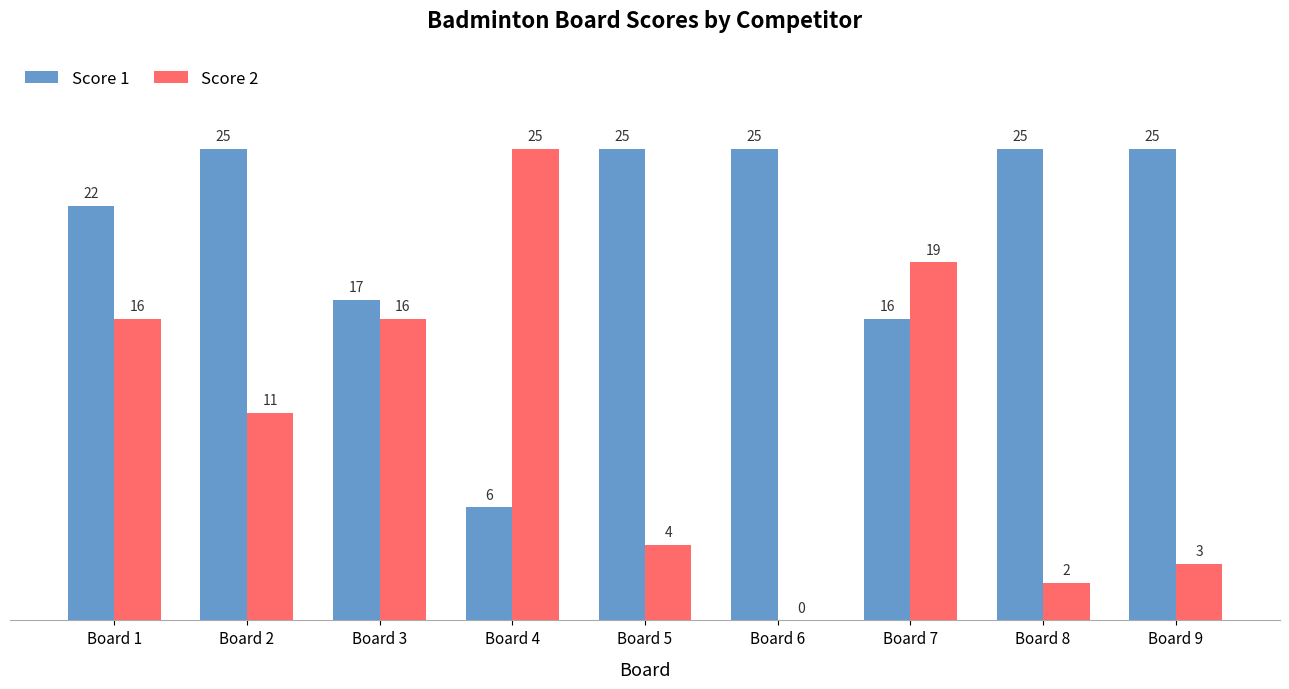

Reading left to right, what are all the values shown in this chart?

Score 1: 22	25	17	6	25	25	16	25	25
Score 2: 16	11	16	25	4	0	19	2	3